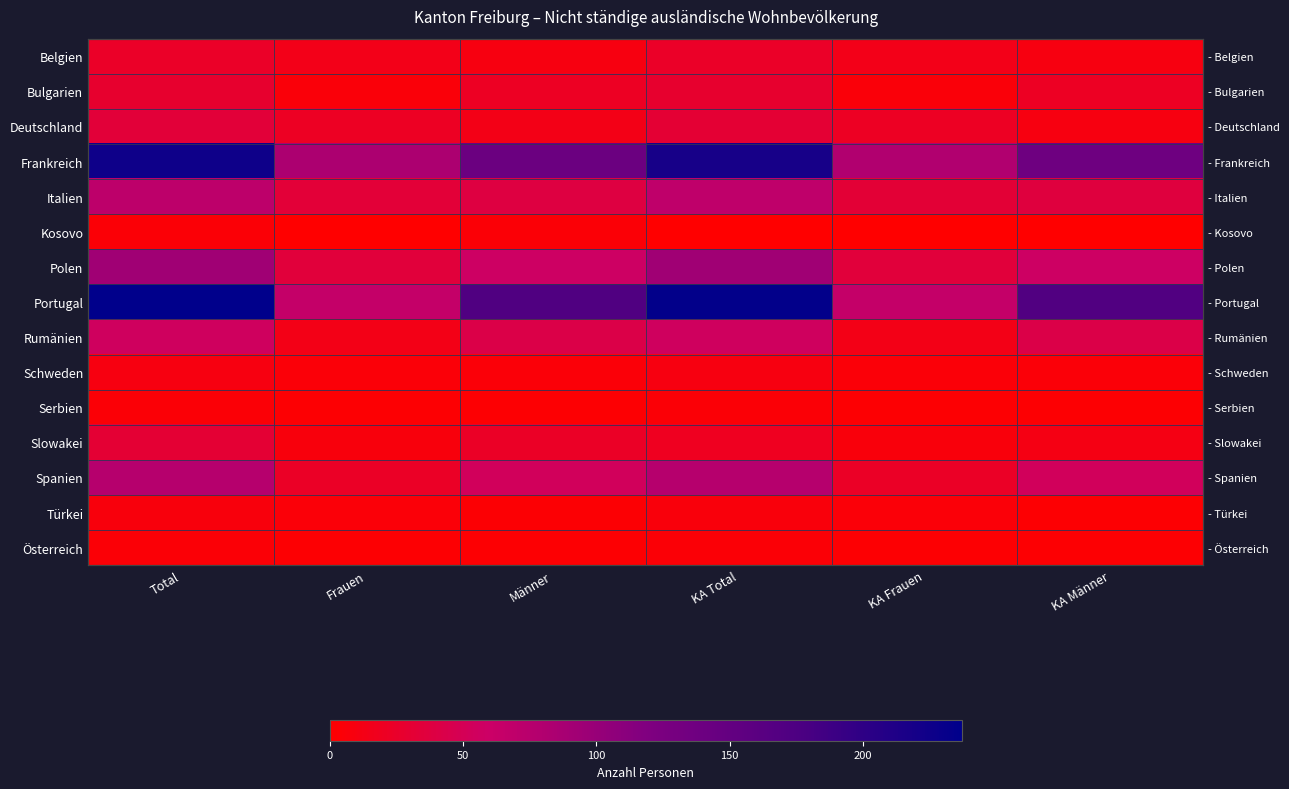

What is the difference between the Frankreich values at Männer and KA Frauen?

61